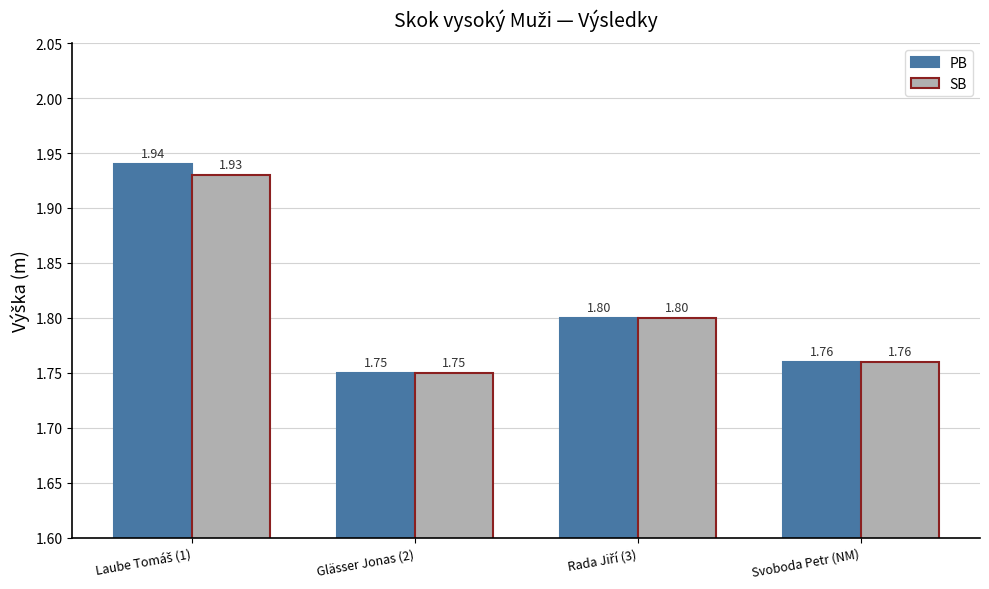

Rank the series by their average value, from lowest to highest.

SB, PB